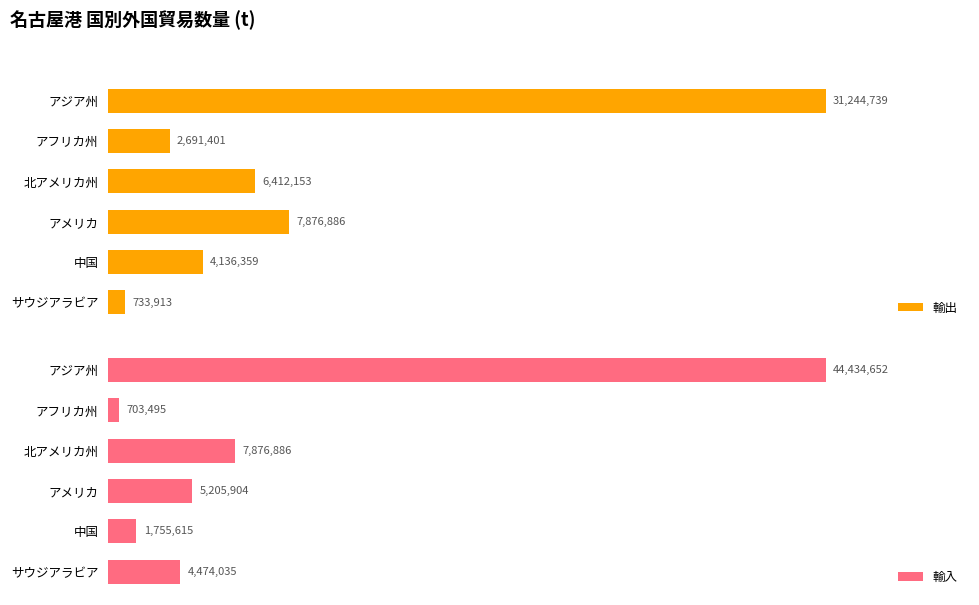

Rank the categories by 輸出 value from lowest to highest.

サウジアラビア, アフリカ州, 中国, 北アメリカ州, アメリカ, アジア州